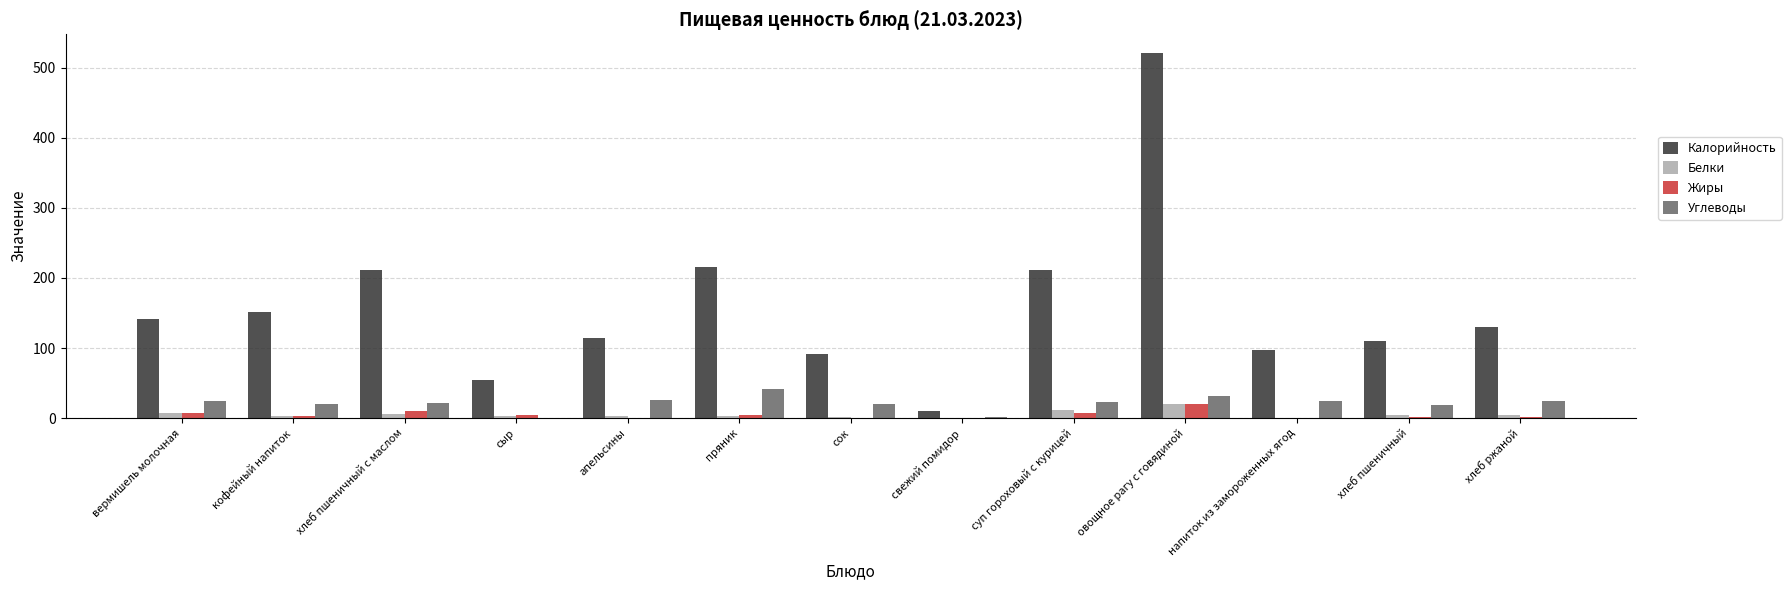

What is the sum of all Жиры values?

61.0